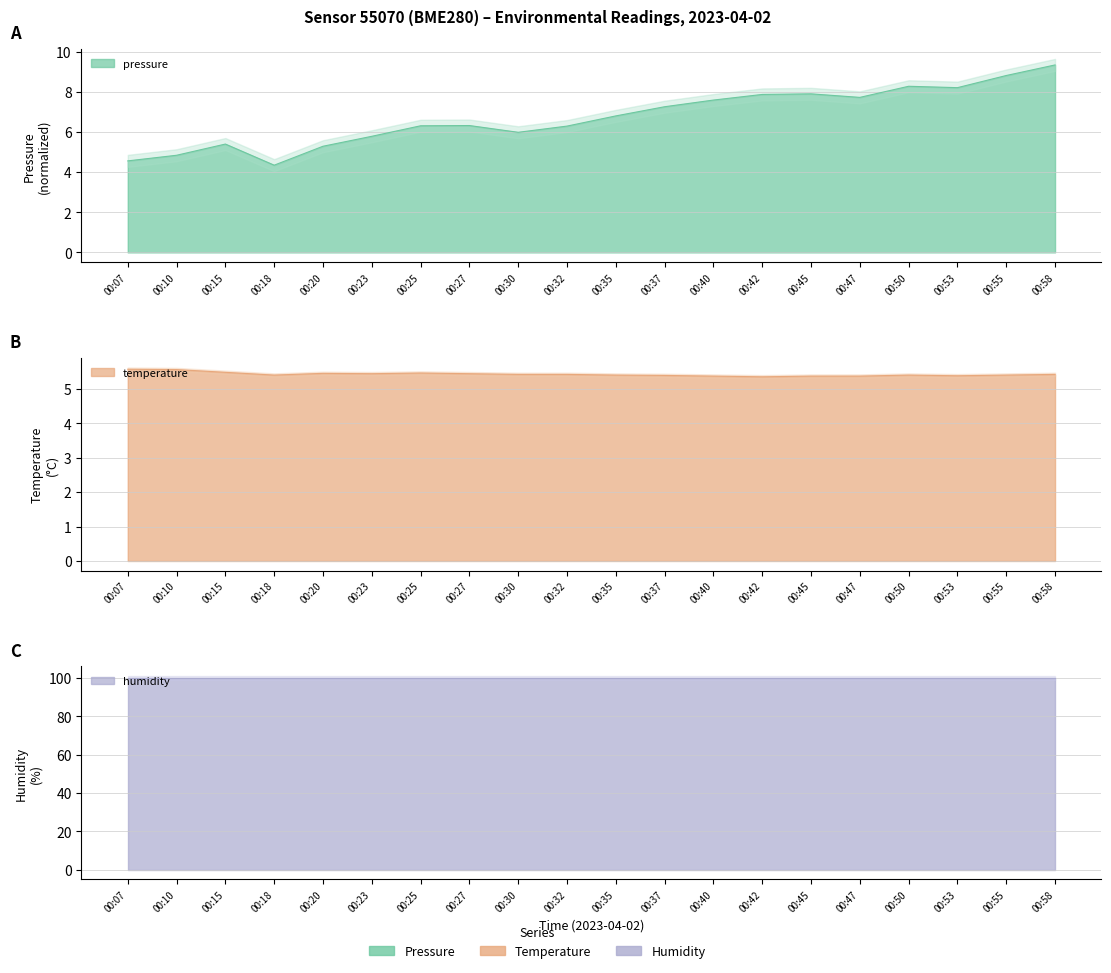

What is the difference between the second highest and second lowest values in the temperature series?

0.2